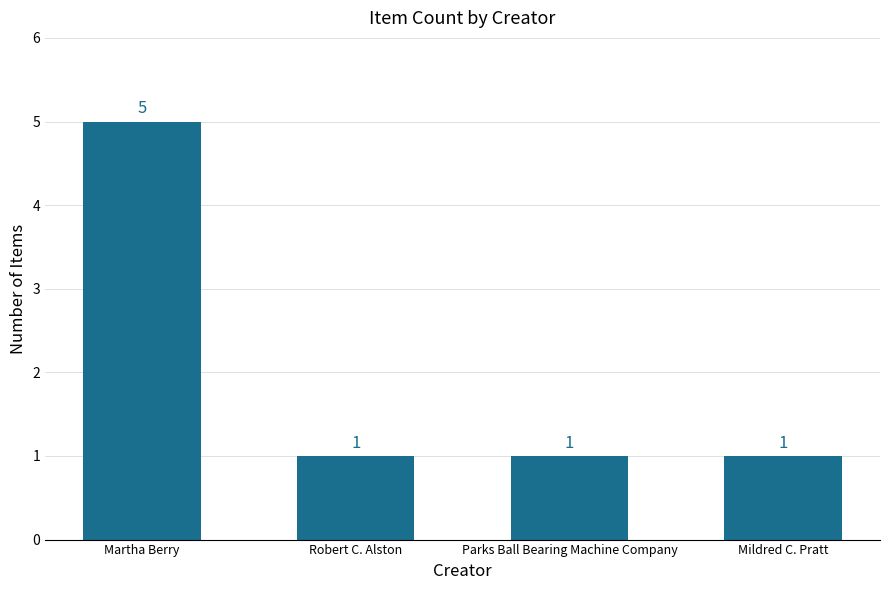

True or false: the data shows 1 at Mildred C. Pratt.

True